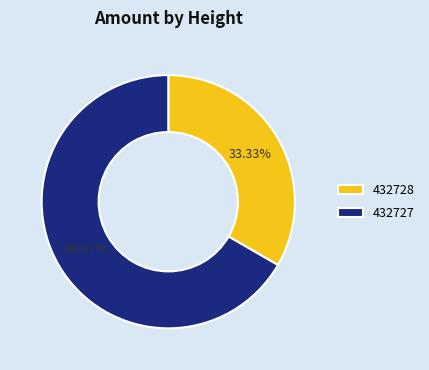

The 432727 slice represents 77% of the pie. True or false?

False